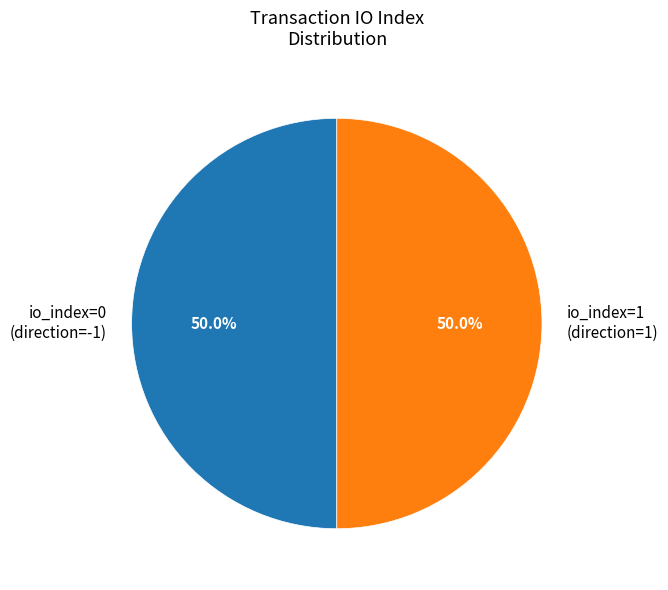

Approximately how many times larger is the value at io_index=0 (direction=-1) compared to io_index=1 (direction=1)?

1.0